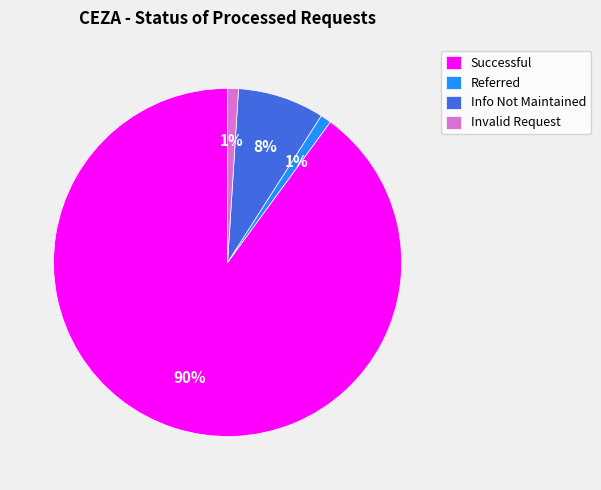

Does Successful represent more than half of the total?

Yes